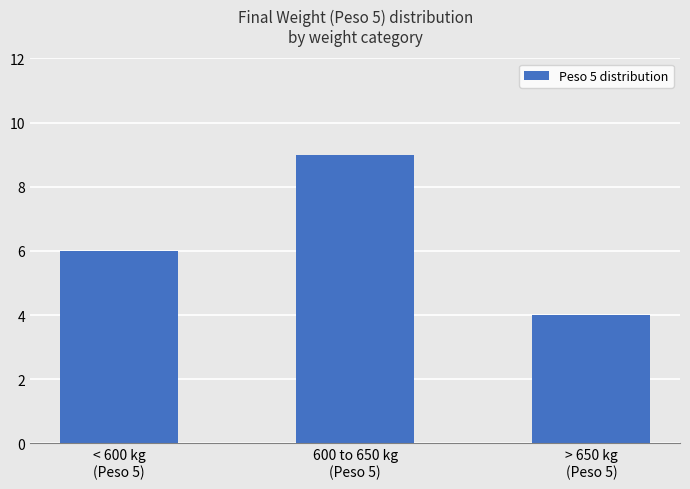

At which label is the value closest to 6?

< 600 kg
(Peso 5)